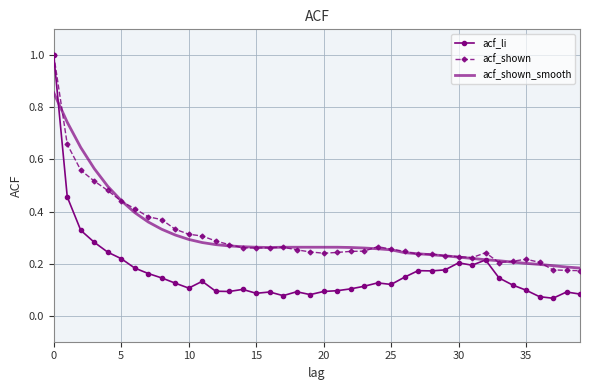

Count the acf_shown_smooth values in the range 0 to 1.

40